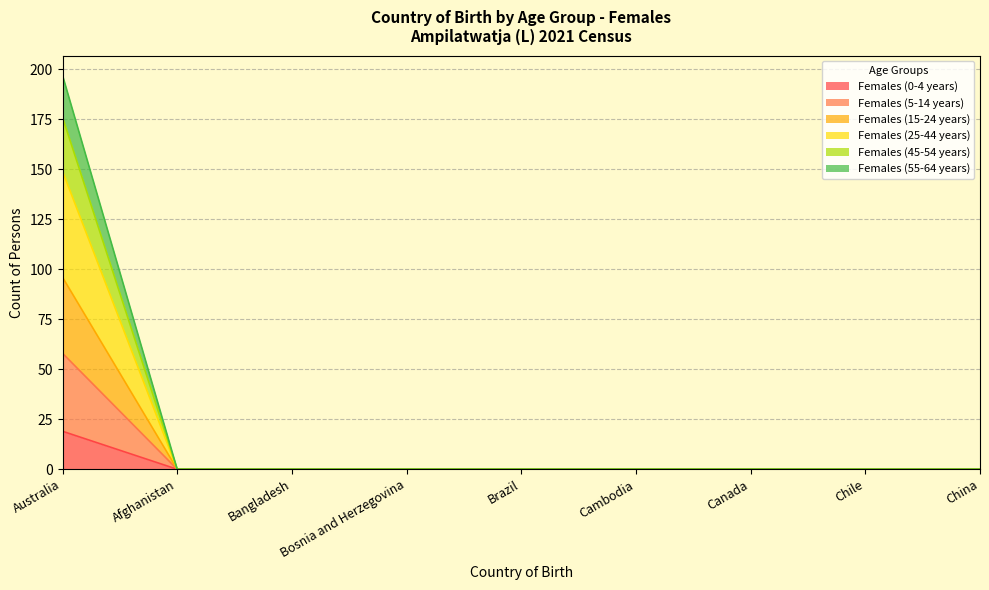

True or false: Females (0-4 years) and Females (15-24 years) intersect in this chart.

False